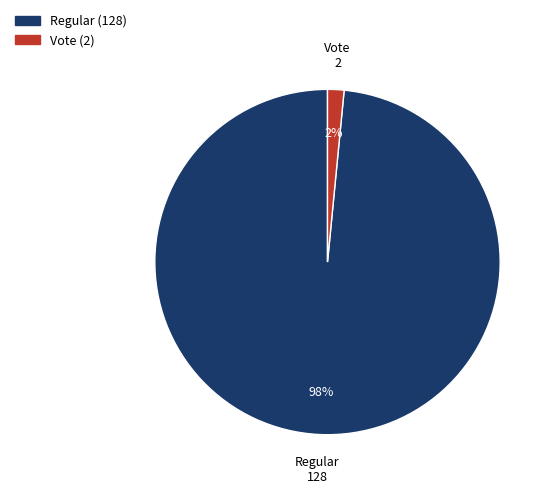

To the nearest percent, what percentage of the pie is Vote?

2%